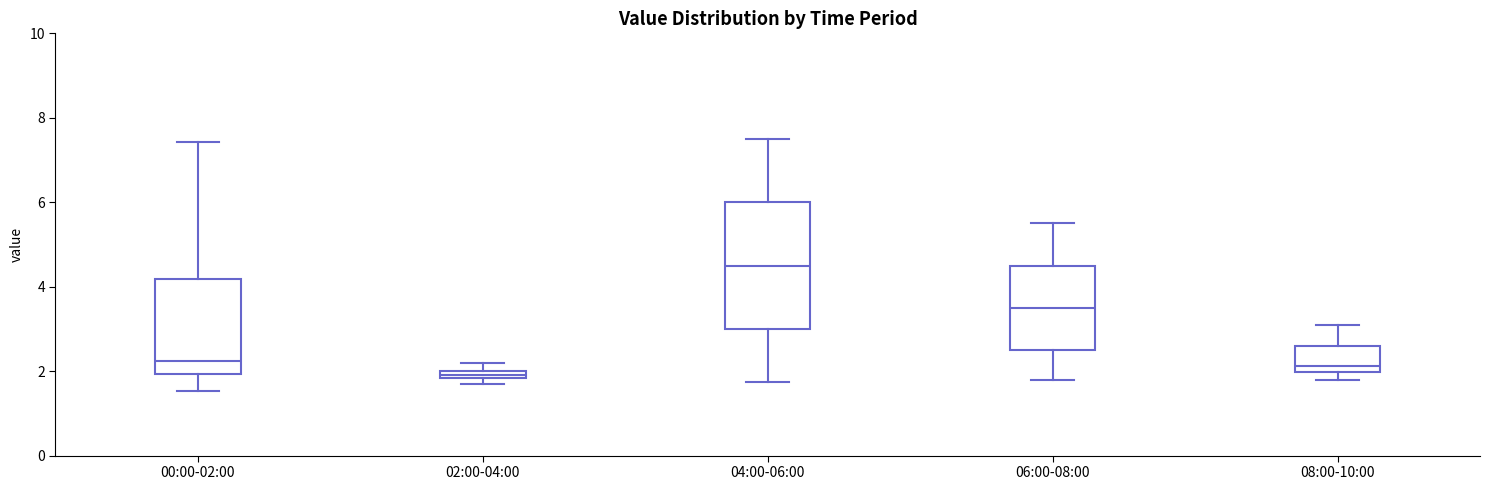

Where does the median line of the box for 08:00-10:00 sit on the y-axis? The values are not printed on the chart, so give them approximately, as read against the axis.

2.2